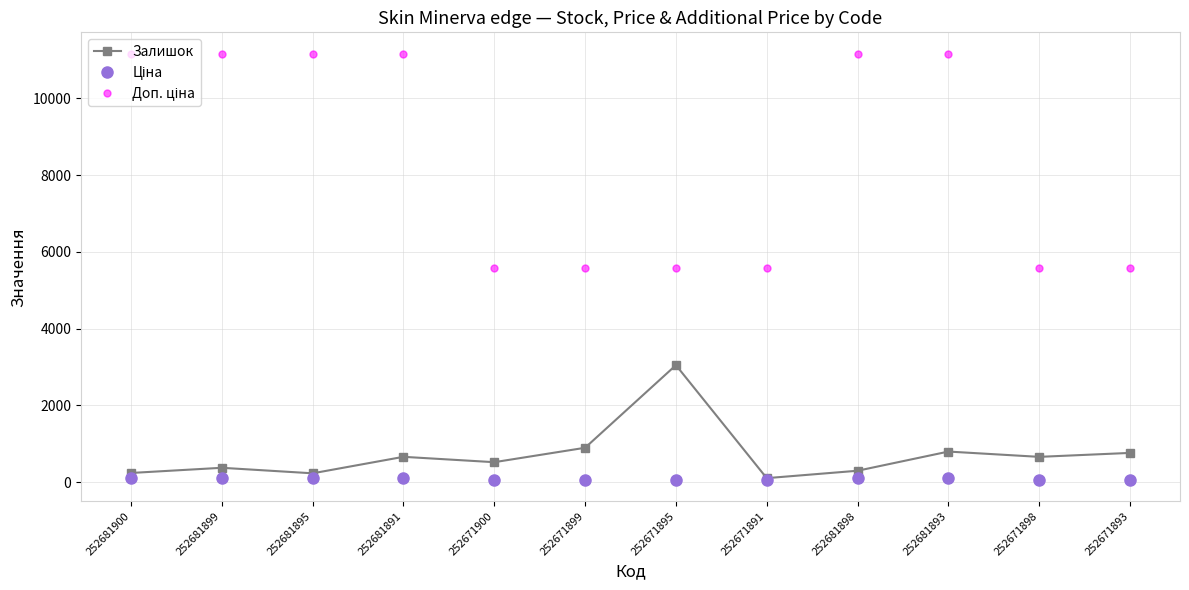

Which category has the highest value in the Залишок series?

252671895